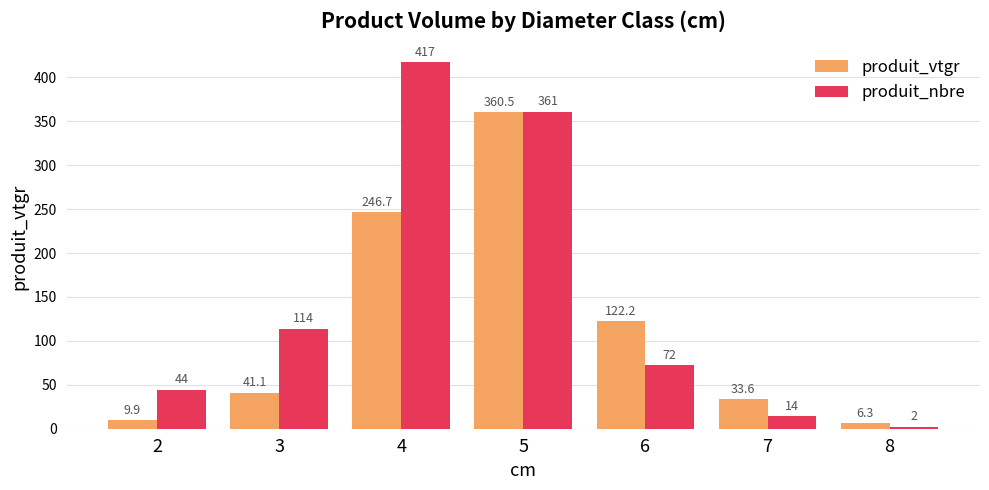

What is the difference between the maximum and second lowest values in the produit_nbre series?

403.0